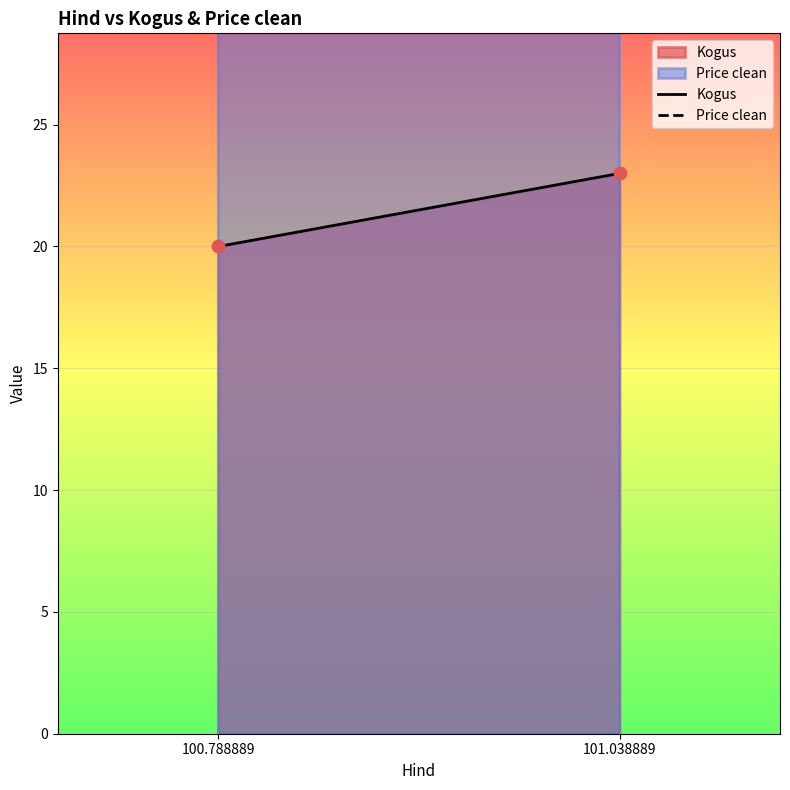

Is the value of Kogus at 101.038889 greater than the value of Price clean at 100.788889?

No